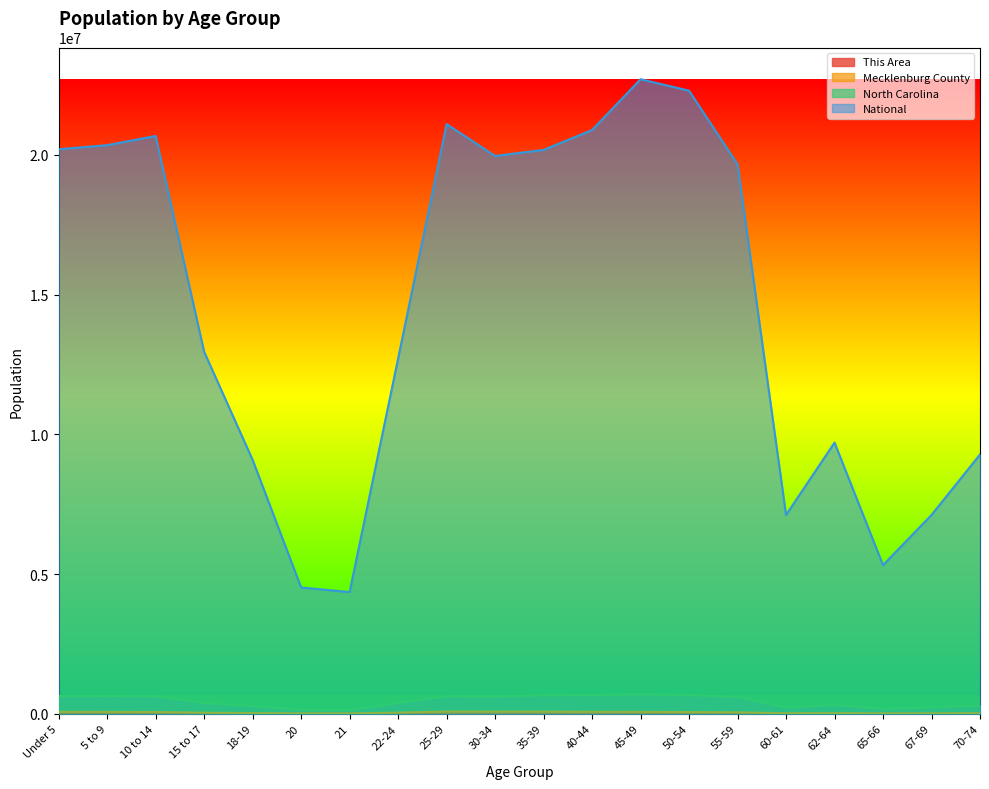

True or false: North Carolina and This Area cross at least once.

False